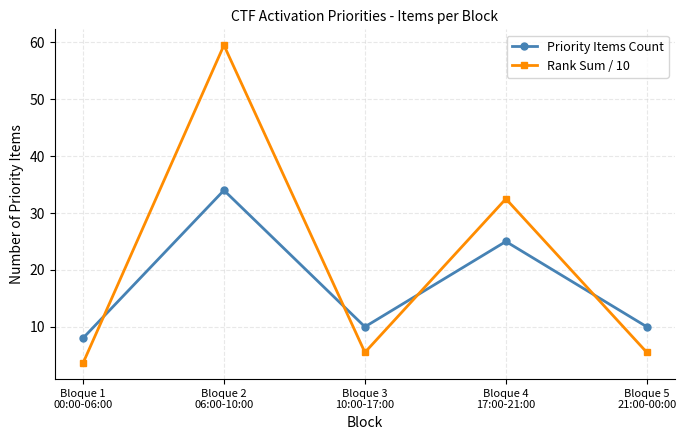

Reading left to right, what are all the values shown in this chart?

Priority Items Count: Bloque 1
00:00-06:00=8.0	Bloque 2
06:00-10:00=34.0	Bloque 3
10:00-17:00=10.0	Bloque 4
17:00-21:00=25.0	Bloque 5
21:00-00:00=10.0
Rank Sum / 10: Bloque 1
00:00-06:00=3.6	Bloque 2
06:00-10:00=59.5	Bloque 3
10:00-17:00=5.5	Bloque 4
17:00-21:00=32.5	Bloque 5
21:00-00:00=5.5